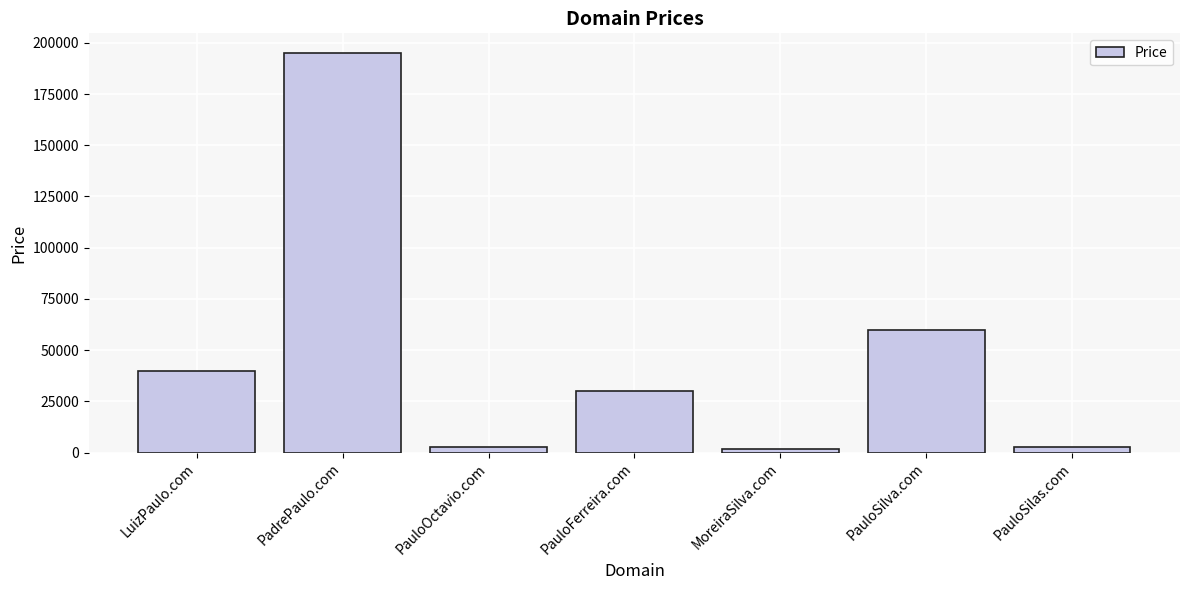

What position from the left is PauloOctavio.com?

3